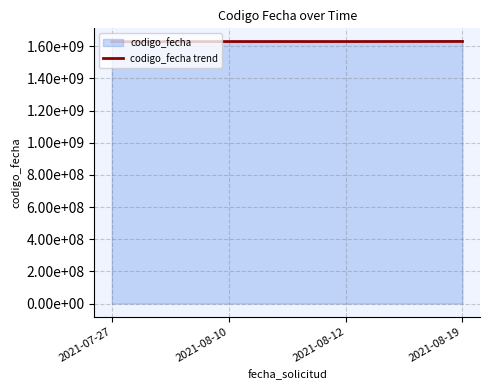

What is the difference between the values at 2021-08-12 and 2021-07-27?

1185676